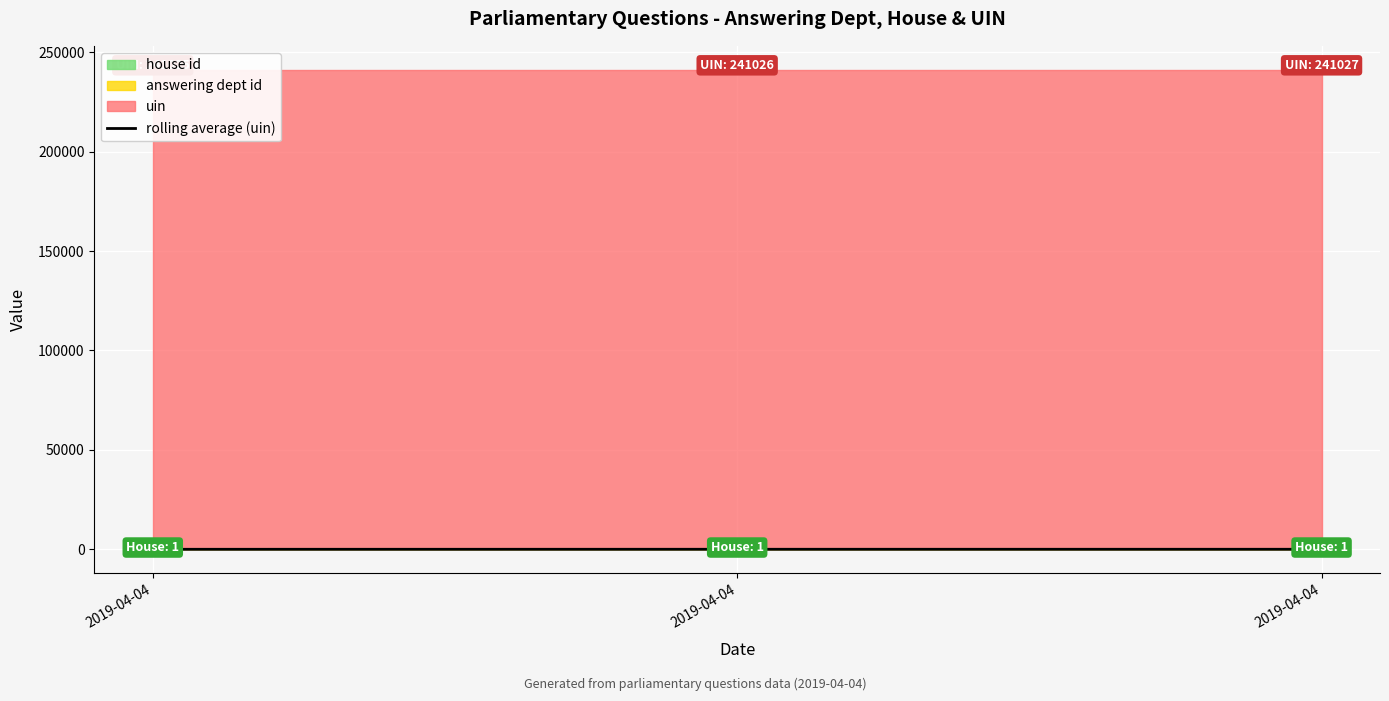

List the labels in order of value, largest first.

2019-04-04, 2019-04-04, 2019-04-04